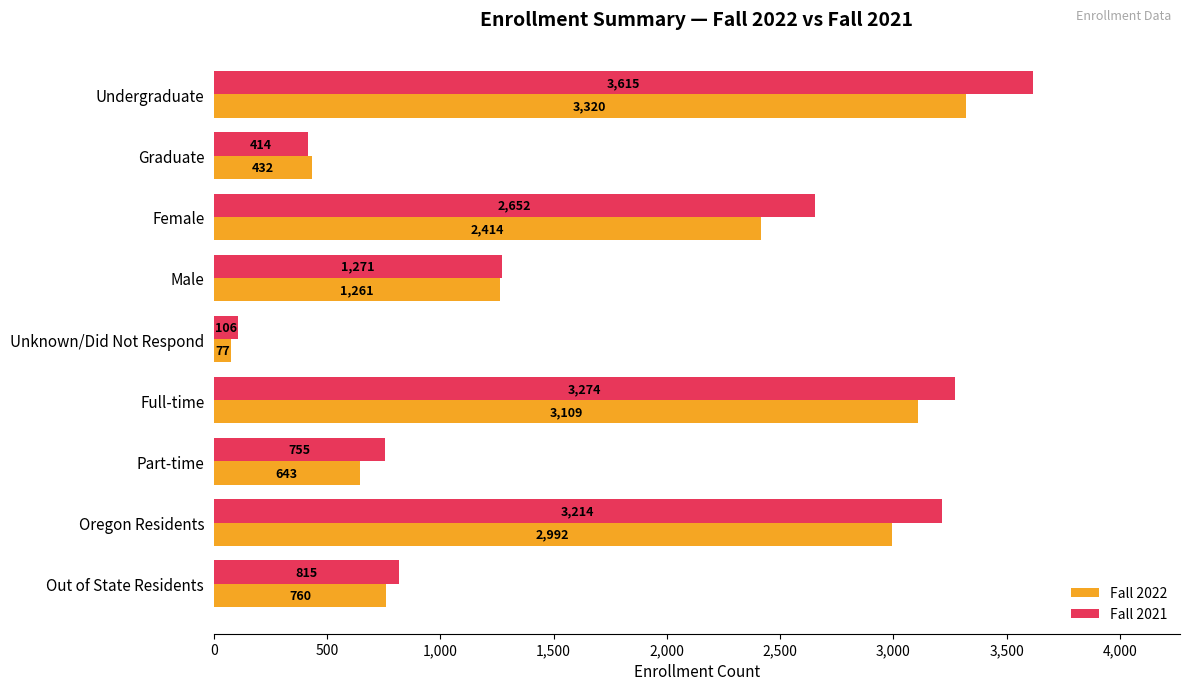

At which label is Fall 2021 closest to 1860?

Male